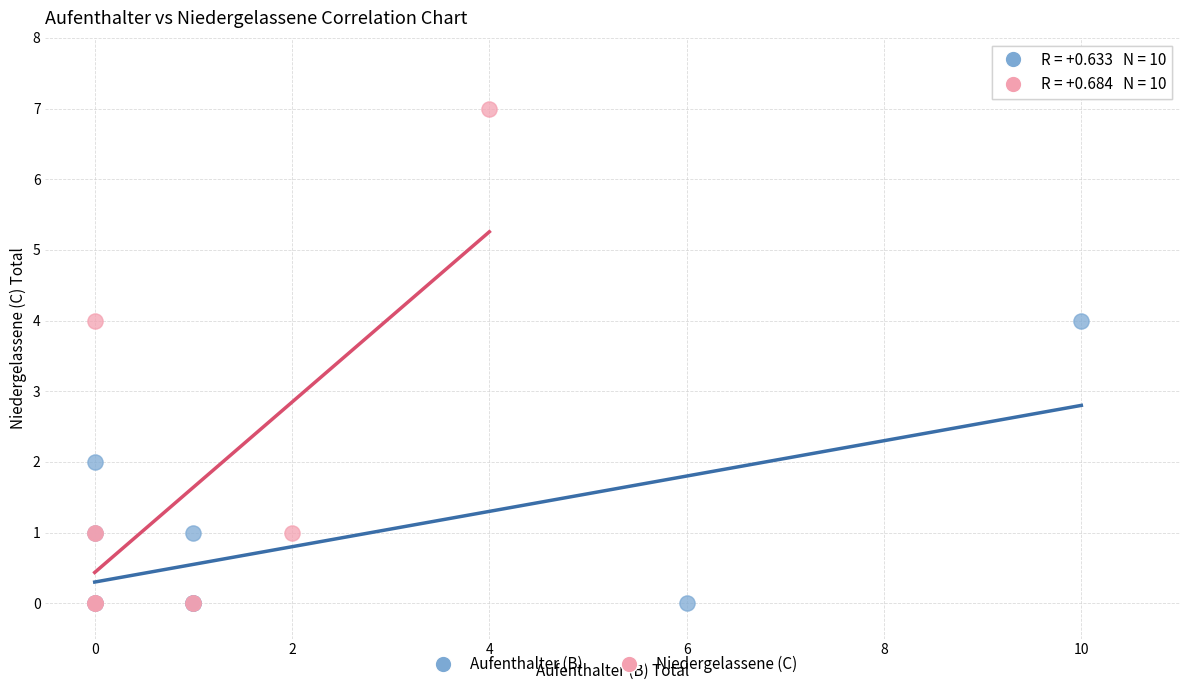

Which series reaches the maximum Y coordinate?

Niedergelassene (C)